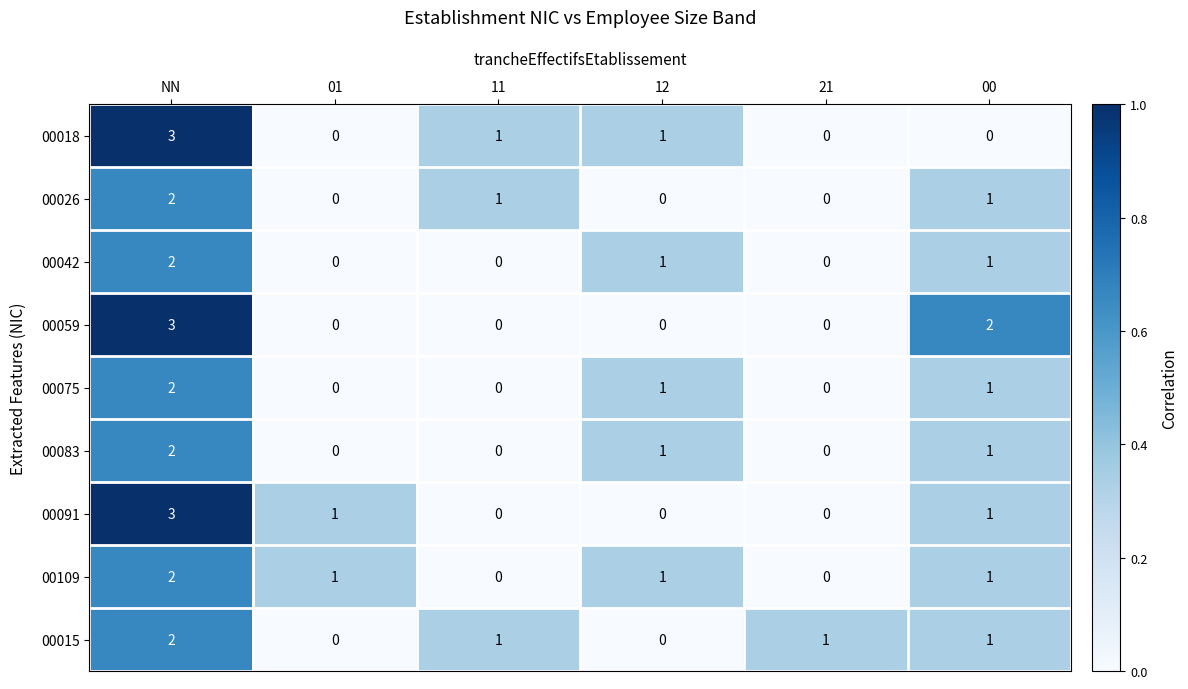

What is the total value across all series at 12?

5